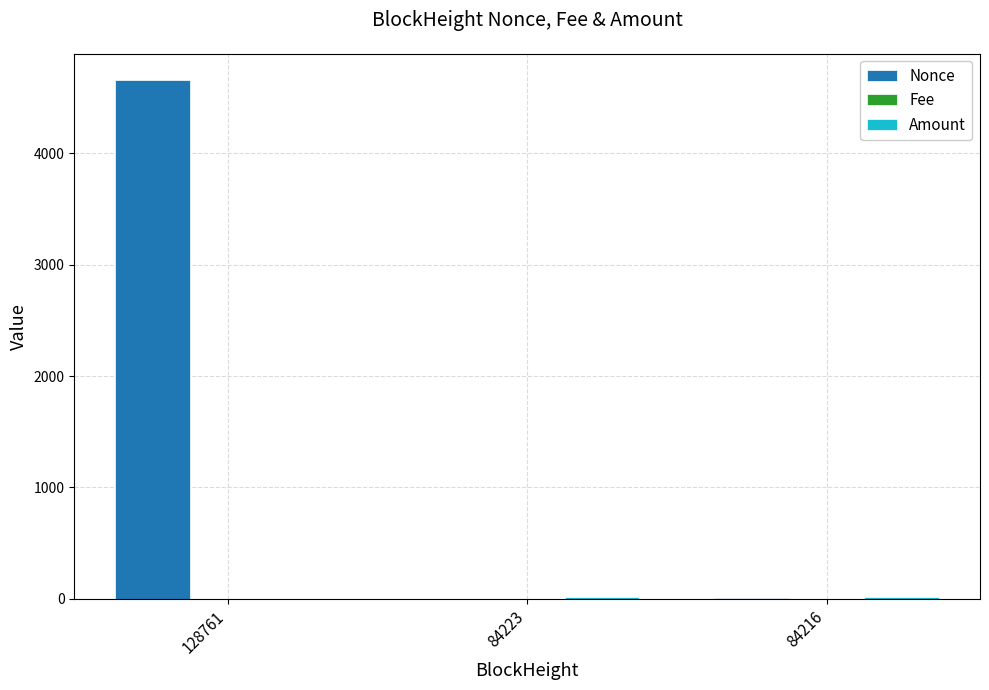

Which category has the highest value in the Nonce series?

128761